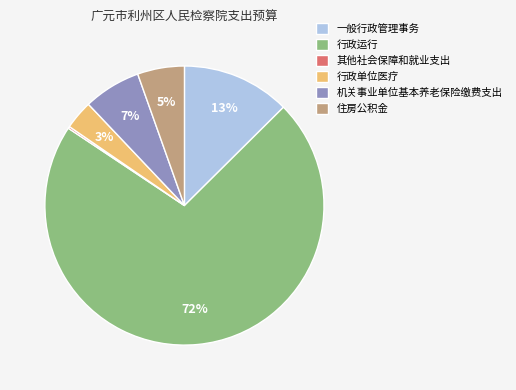

Which slice is the largest?

行政运行